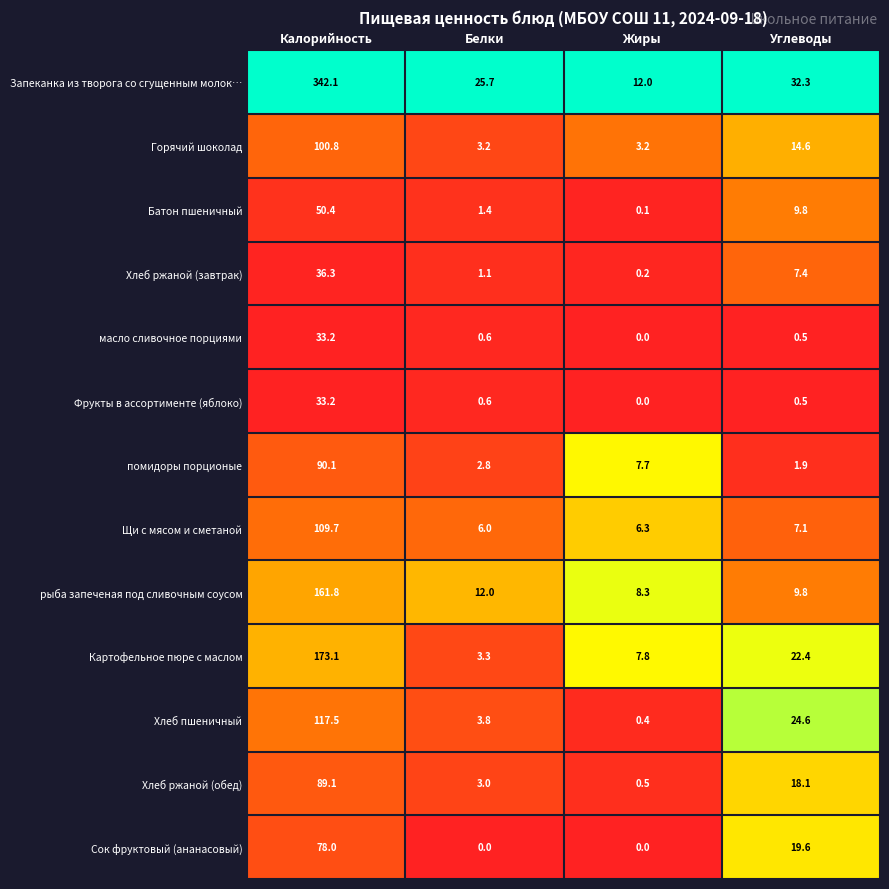

Count the number of data series in this chart.

13